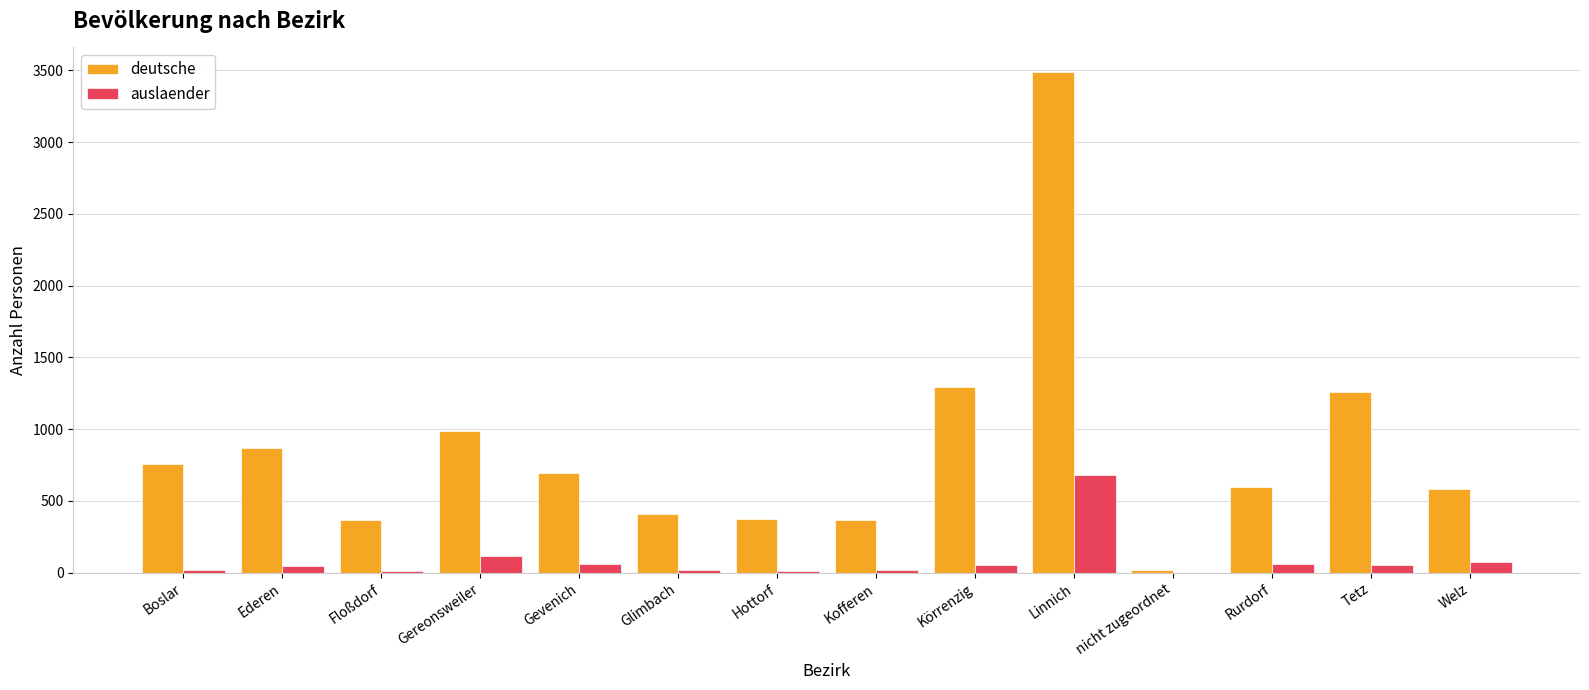

What is the maximum value for auslaender?

681